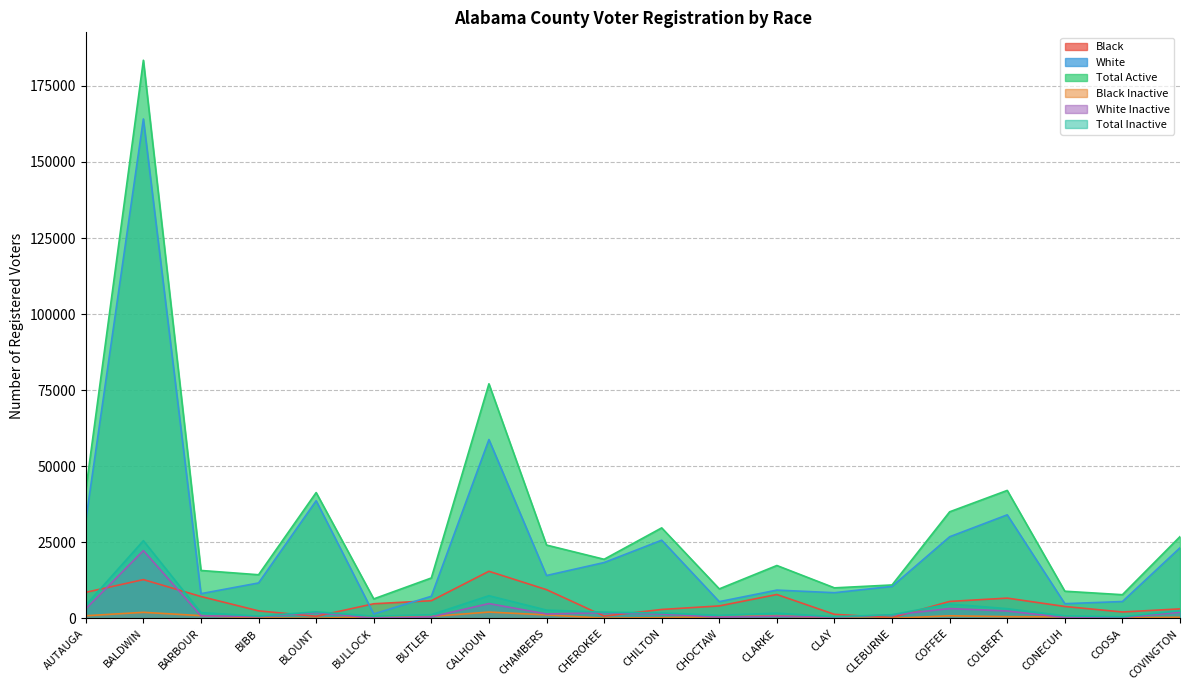

Does the chart display data point markers on the line(s)?

No